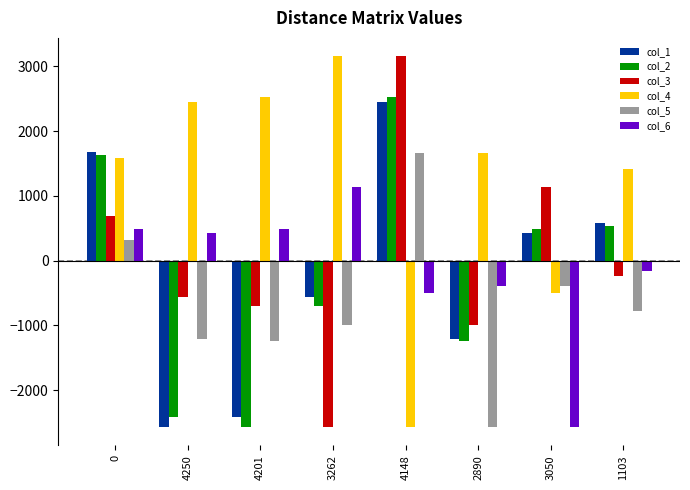

What is the average value of the col_4 series?

1216.3